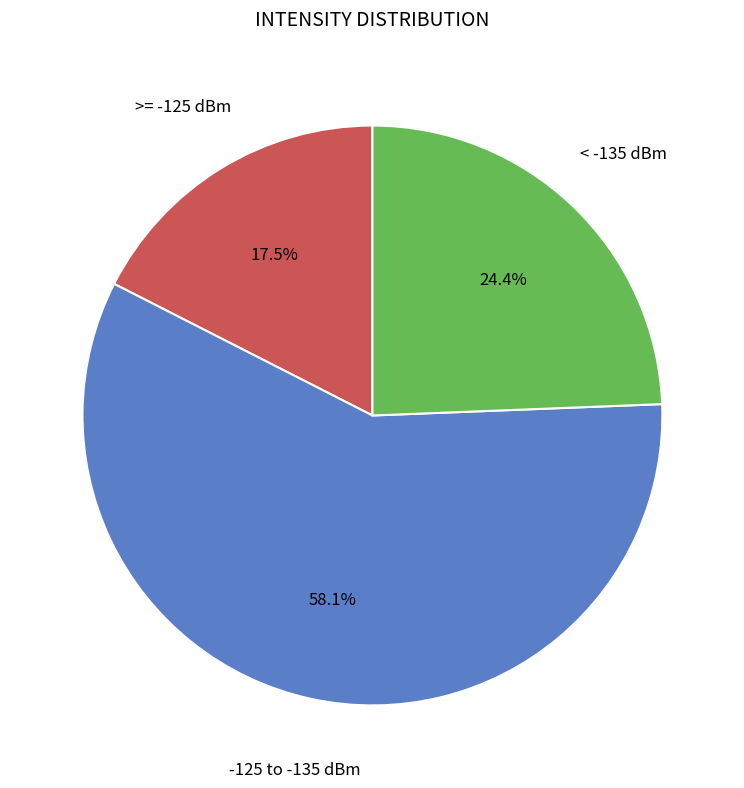

Is there a majority slice in this chart?

Yes